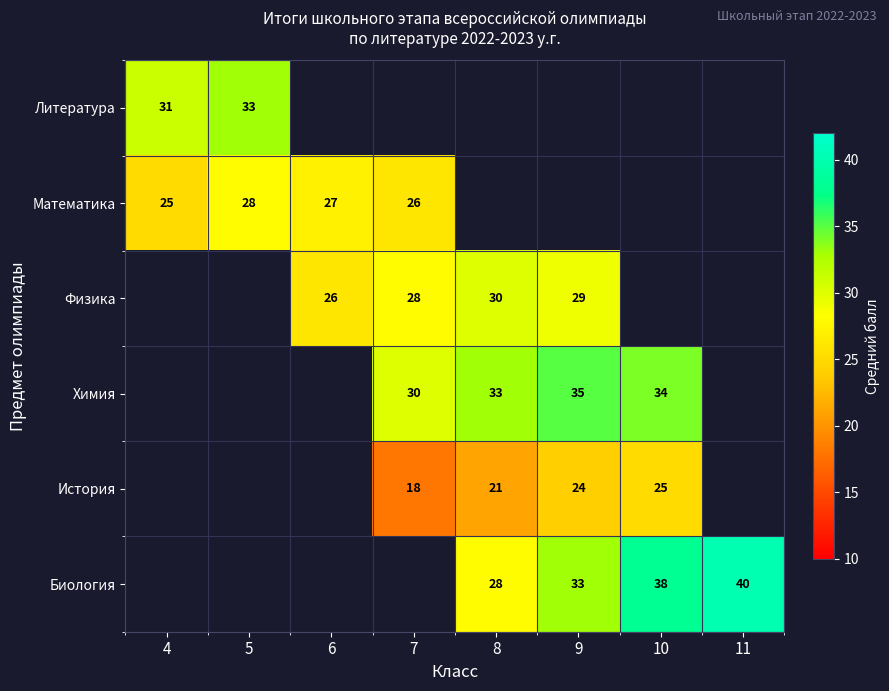

The value of Физика at 8 is 30. True or false?

True